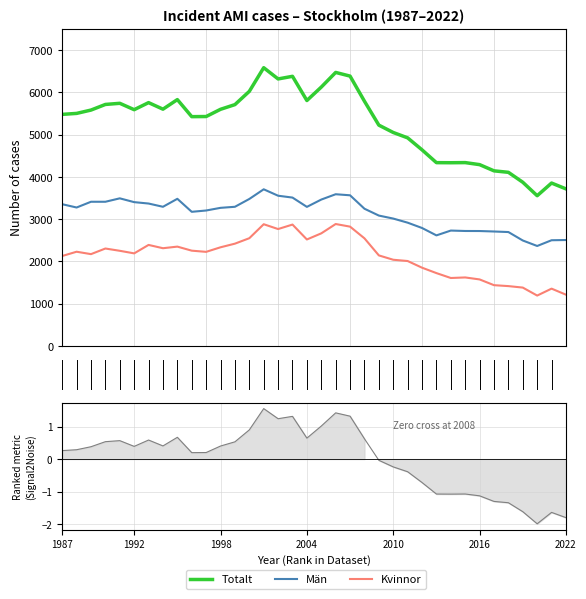

What are all the series names shown in the legend?

Män, Kvinnor, Totalt